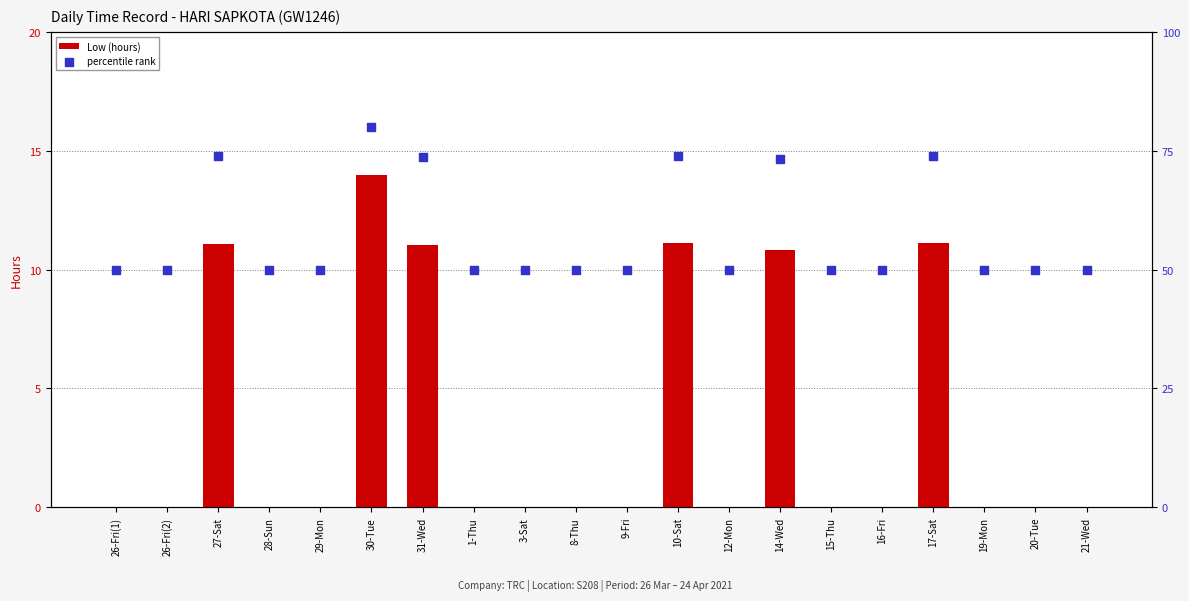

At how many categories does at least one series exceed 42?

20